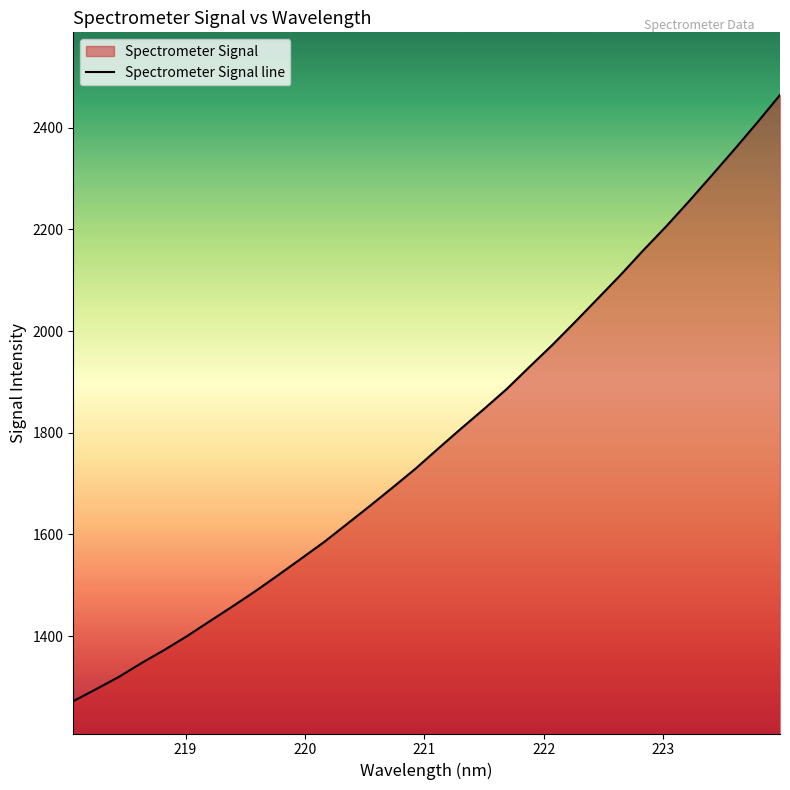

What is the difference between the maximum and minimum values?

1192.3